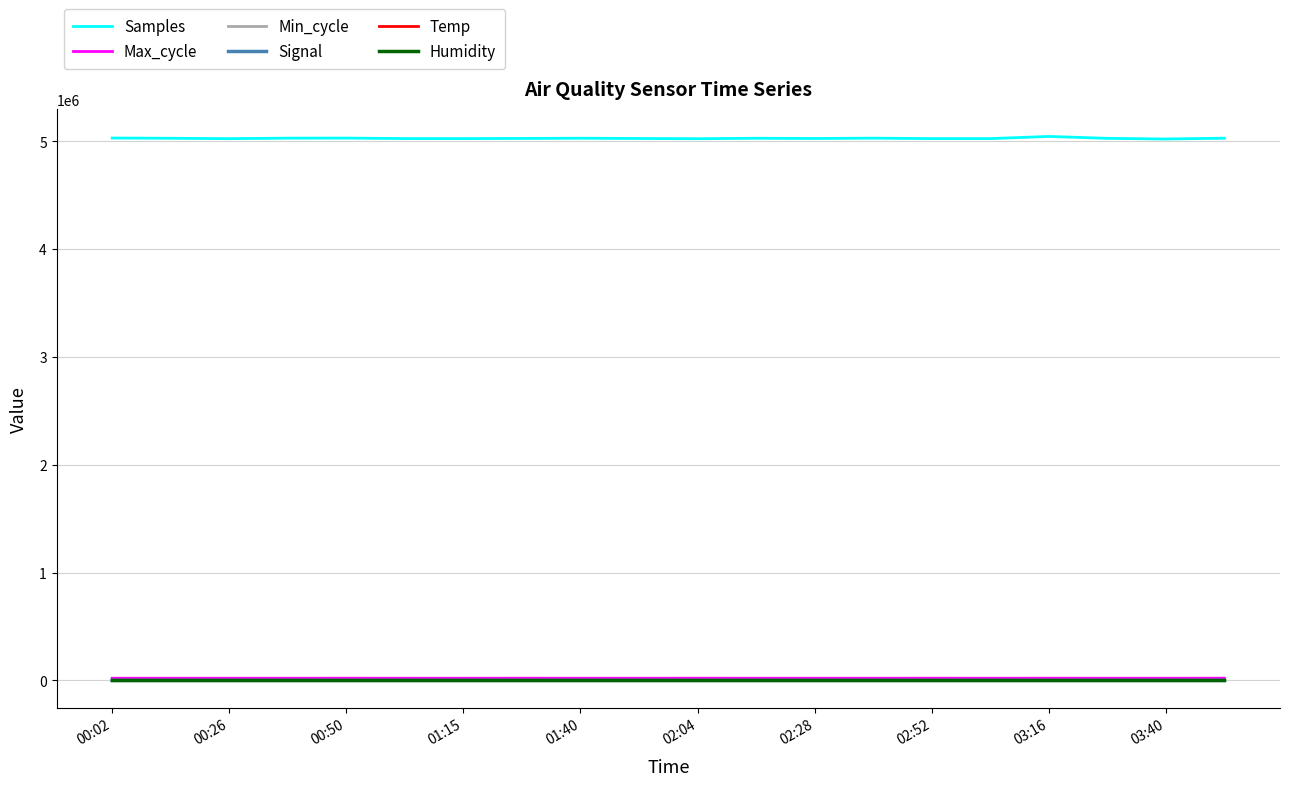

Which series has the largest total across all categories?

Samples